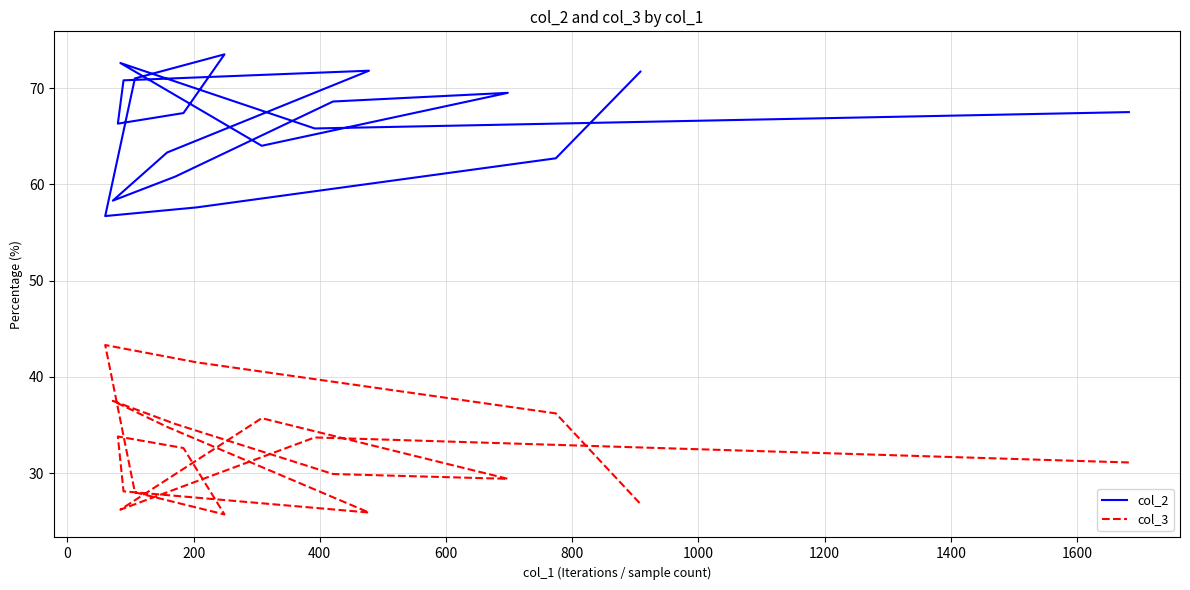

Which series changed the most between 0 and 1000?

col_2